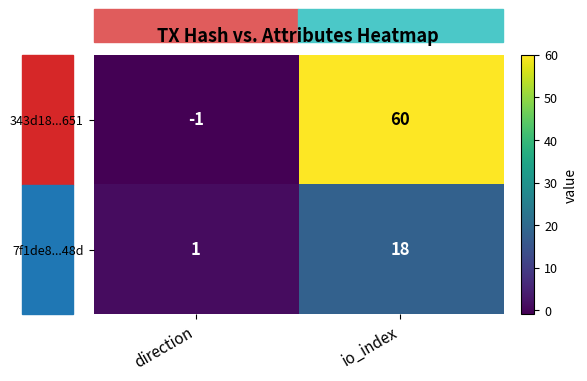

True or false: 7f1de8...48d has a value of 18 at io_index.

True